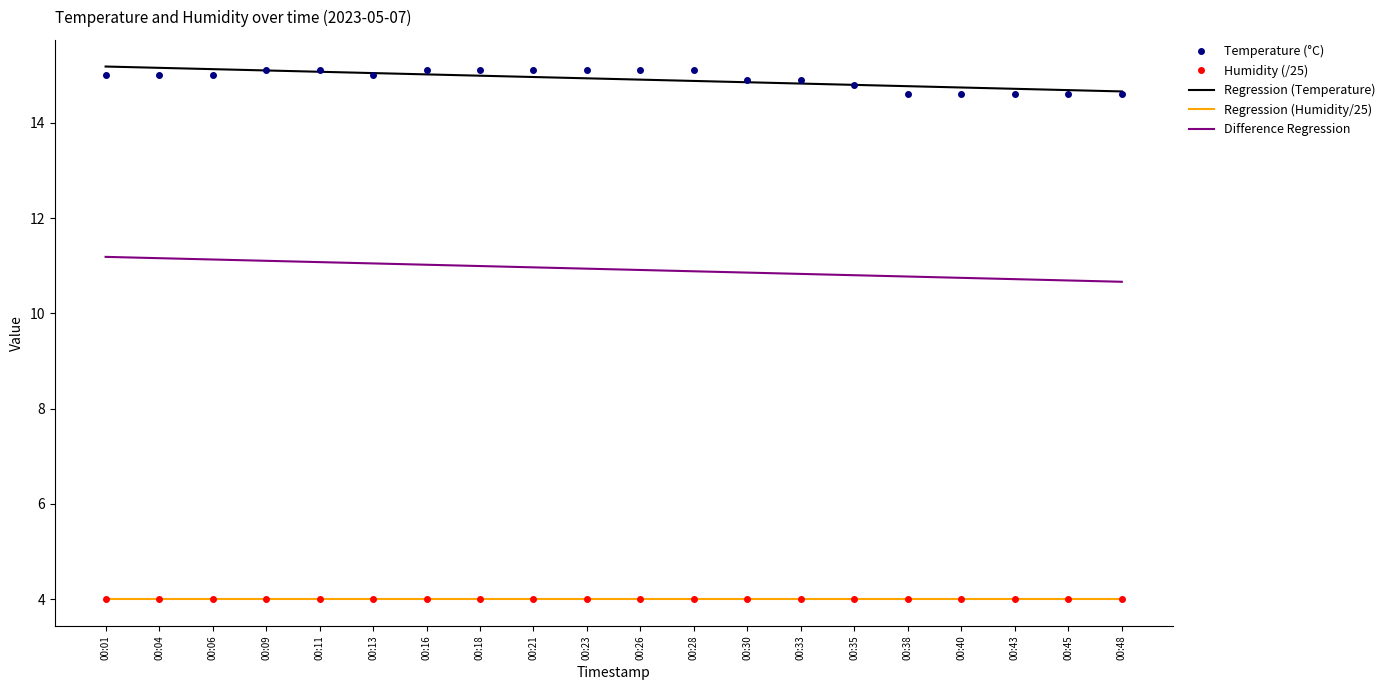

Which has a higher value, 00:21 or 00:09?

00:21